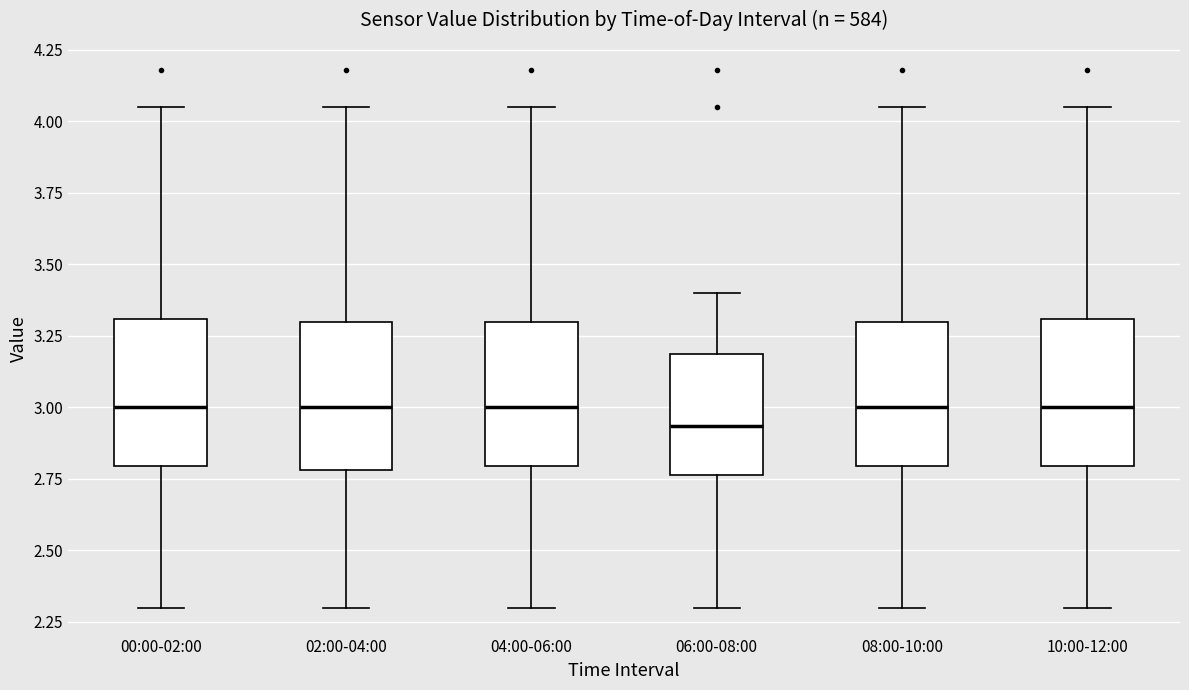

Where does the upper whisker of the box for 02:00-04:00 end on the y-axis? The values are not printed on the chart, so give them approximately, as read against the axis.

4.05